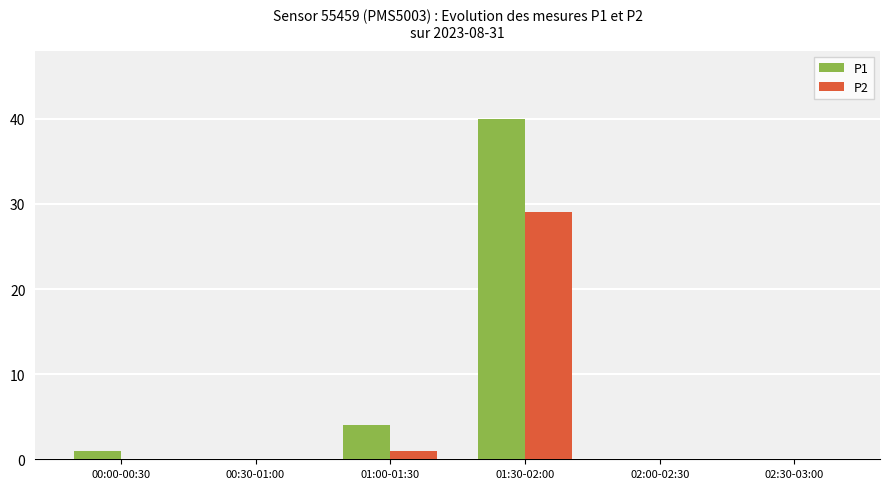

Reading right to left, what are all the values shown in this chart?

P1: 02:30-03:00=0	02:00-02:30=0	01:30-02:00=40	01:00-01:30=4	00:30-01:00=0	00:00-00:30=1
P2: 02:30-03:00=0	02:00-02:30=0	01:30-02:00=29	01:00-01:30=1	00:30-01:00=0	00:00-00:30=0